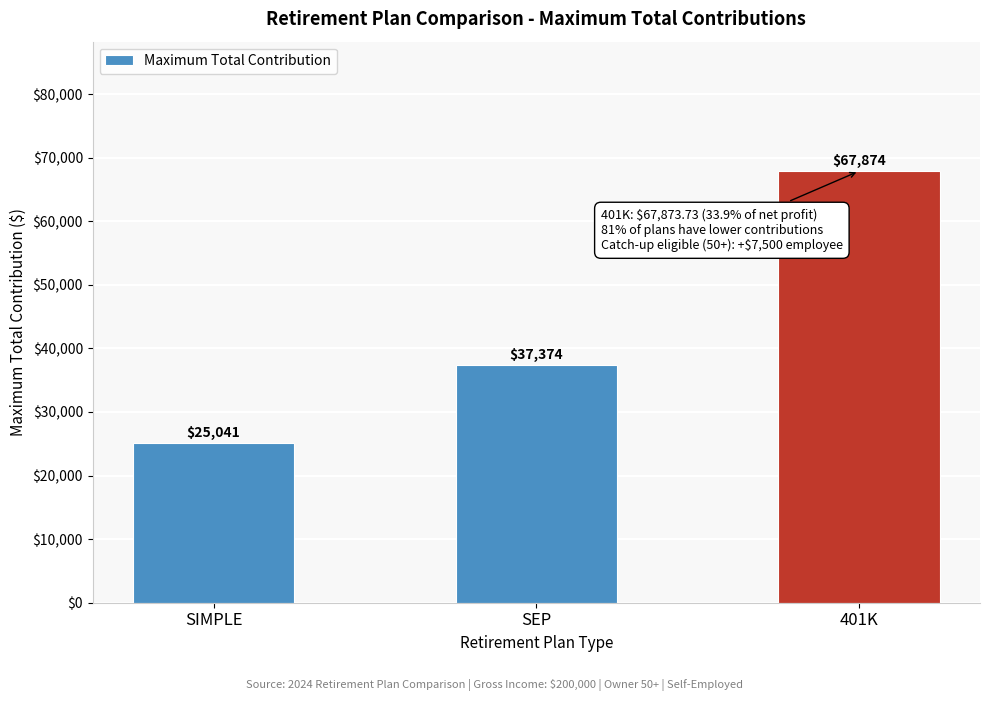

The value at 401K is 67873.7. True or false?

True